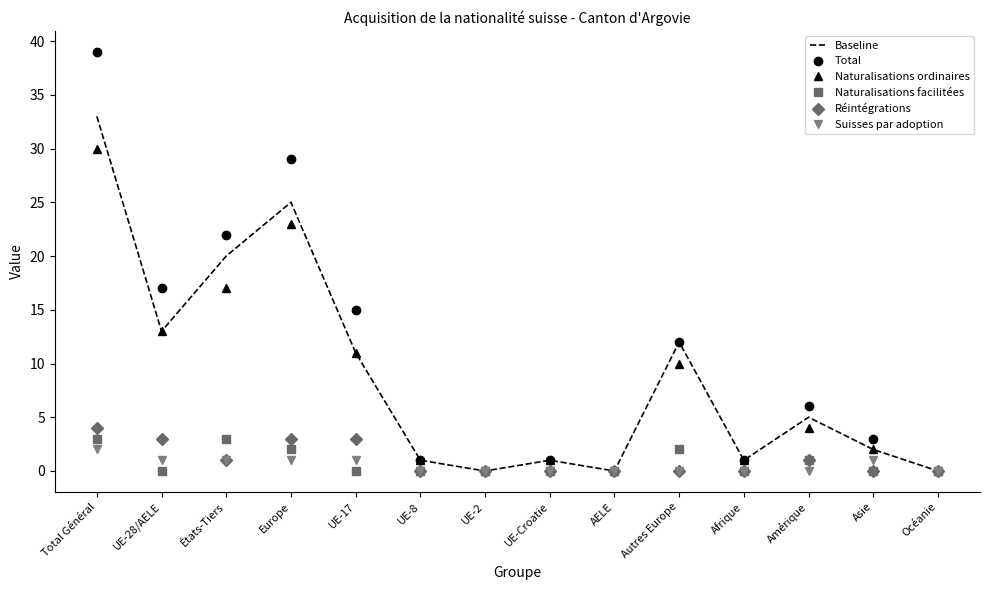

What is the sum of the Naturalisations ordinaires values at Autres Europe and UE-Croatie?

11